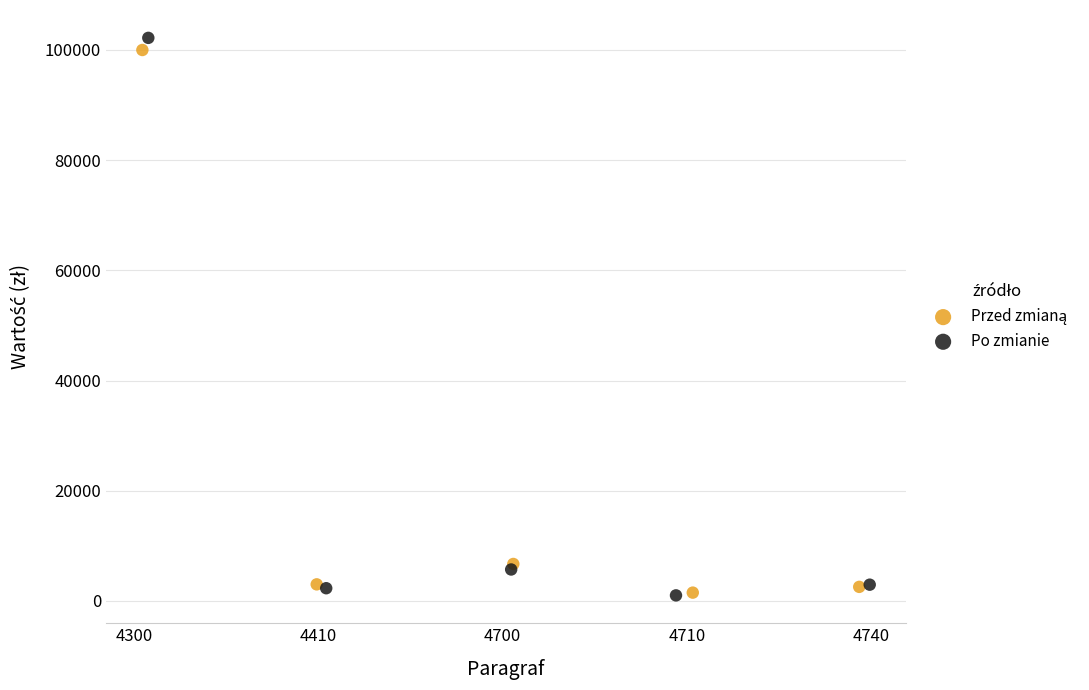

Which series has the widest spread of Y values?

Po zmianie